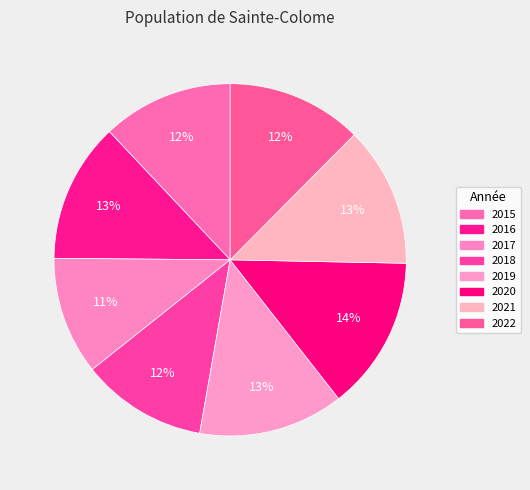

To the nearest percent, what portion does 2020 represent?

14%